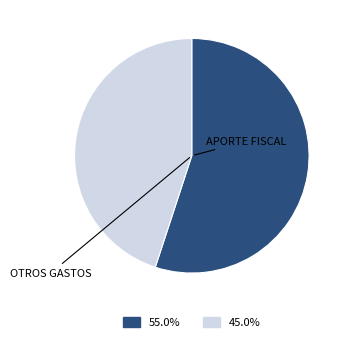

How many slices are in this pie chart?

2